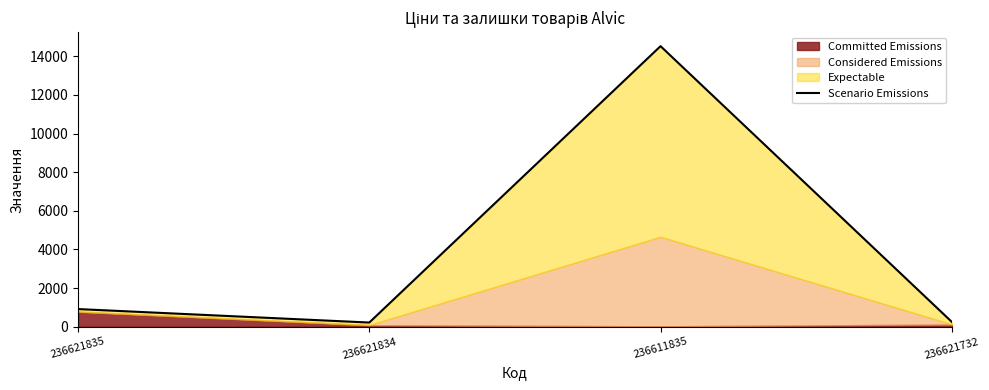

Rank the categories by value from lowest to highest.

236621834, 236621732, 236621835, 236611835